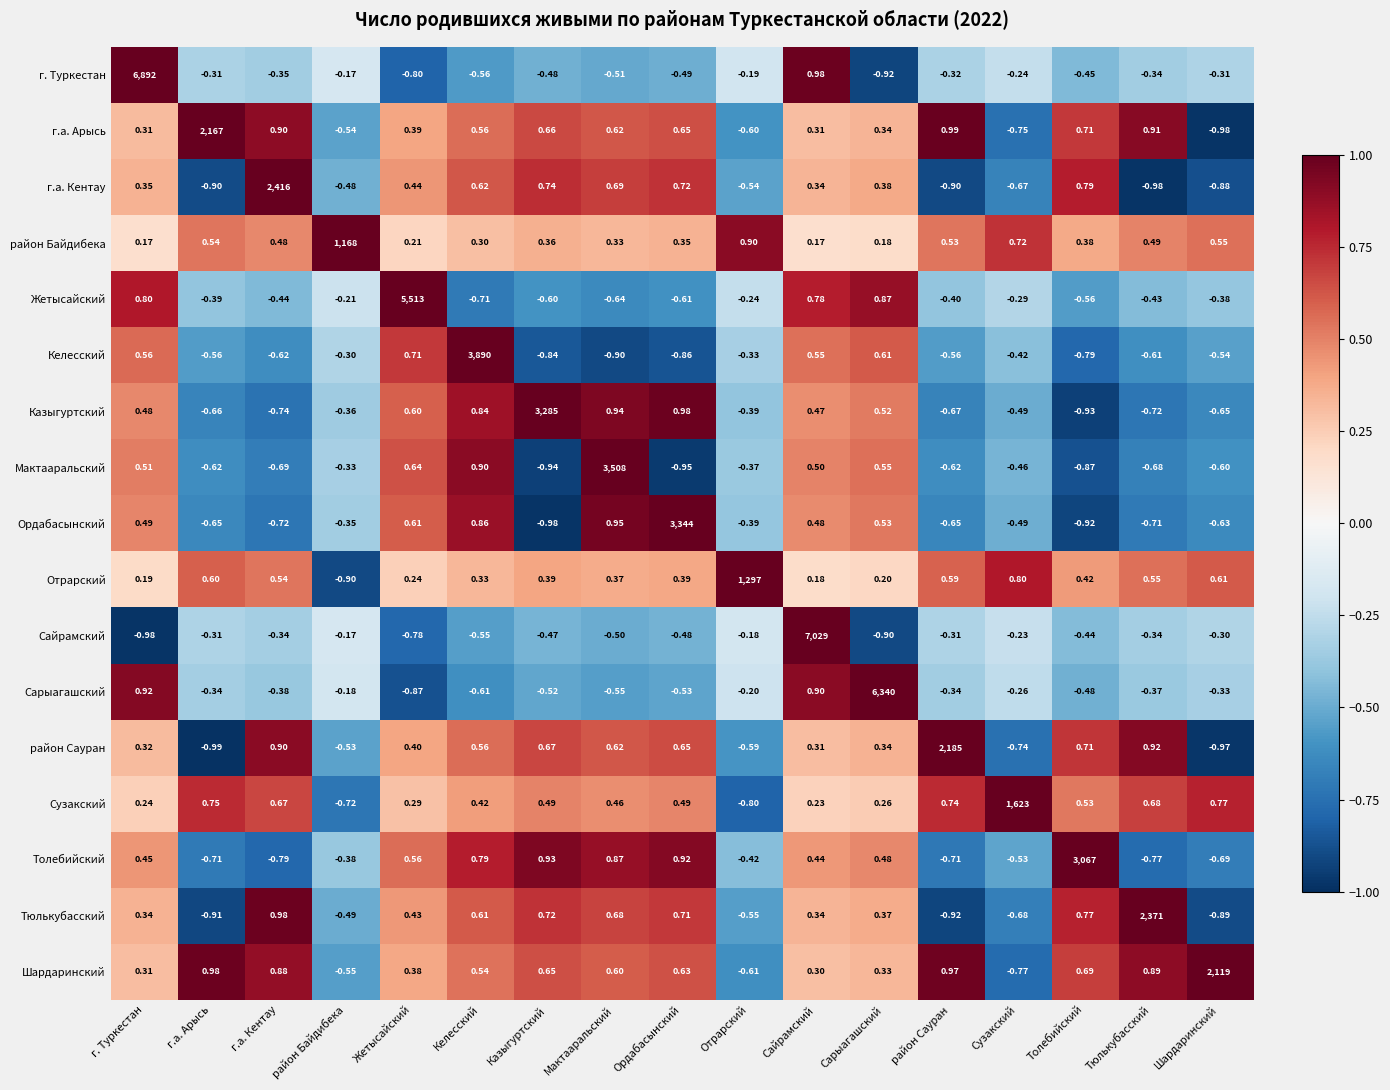

Which label corresponds to the smallest value in the chart?

г.а. Арысь